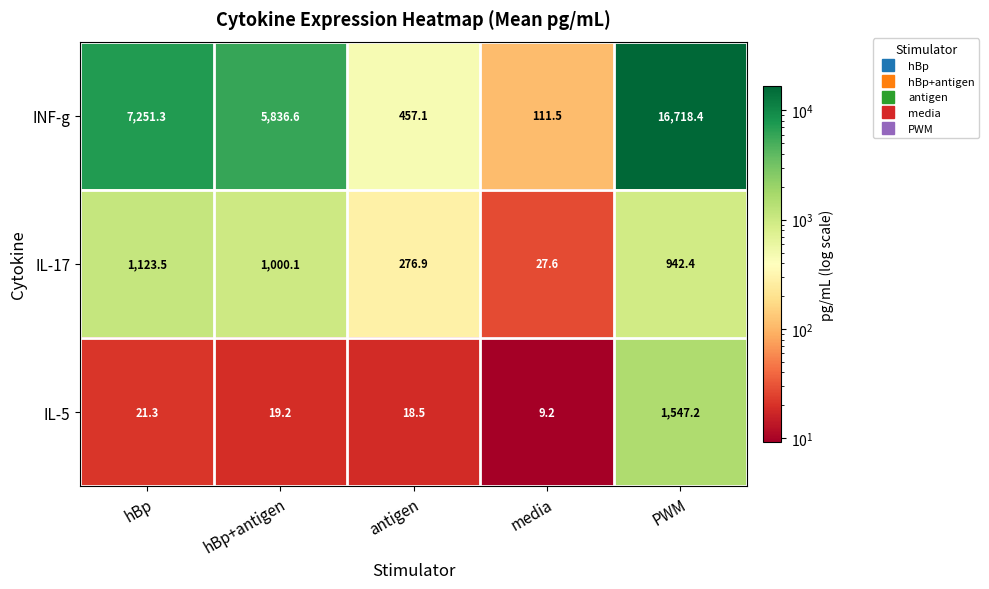

What is the spread (max minus min) of values at antigen?

438.6